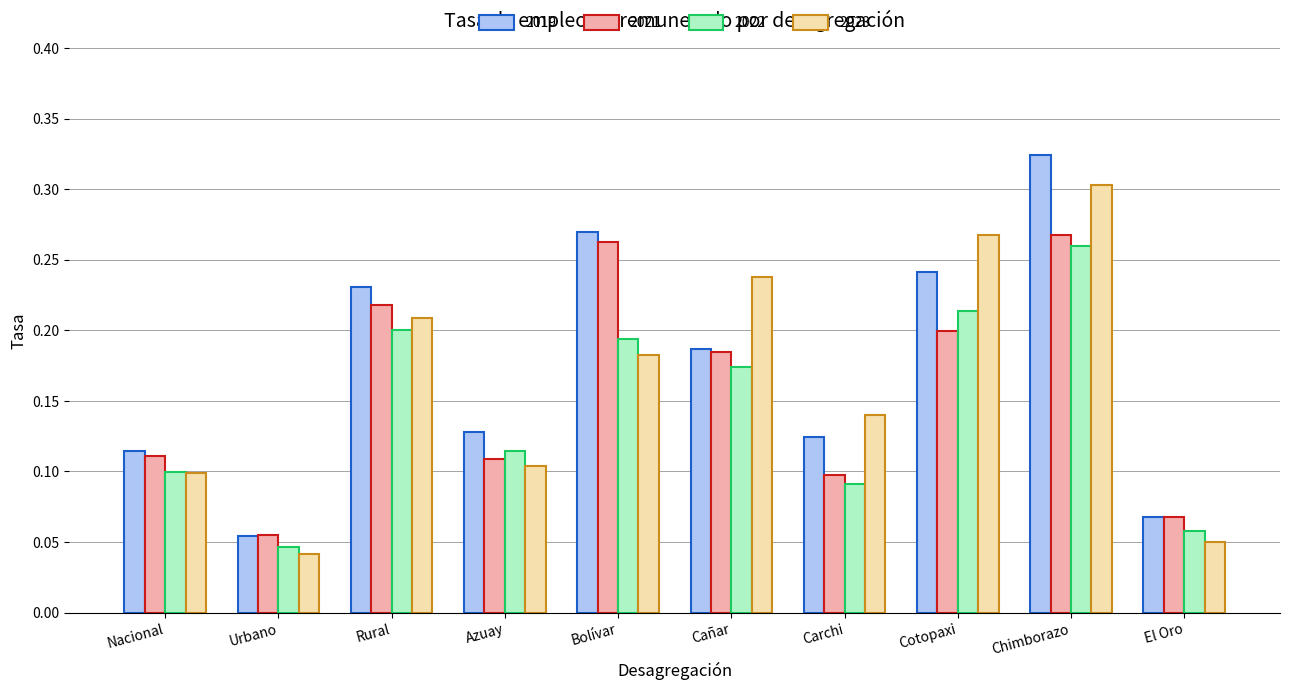

Rank the series by their average value, from lowest to highest.

2022, 2021, 2023, 2019